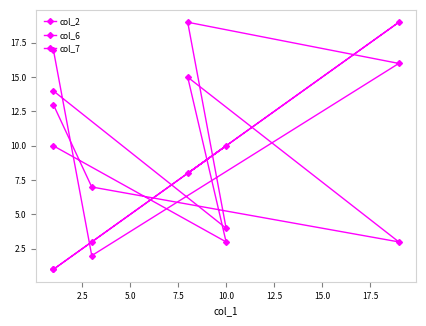

Which series ends up on top after the final intersection of col_2 and col_7?

col_2